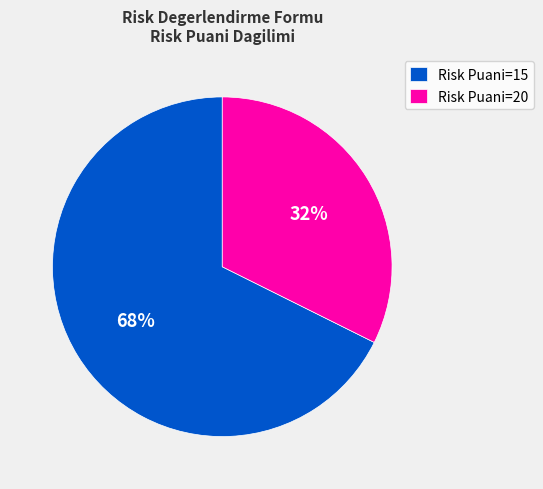

Which category has the biggest portion of the pie?

Risk Puani=15